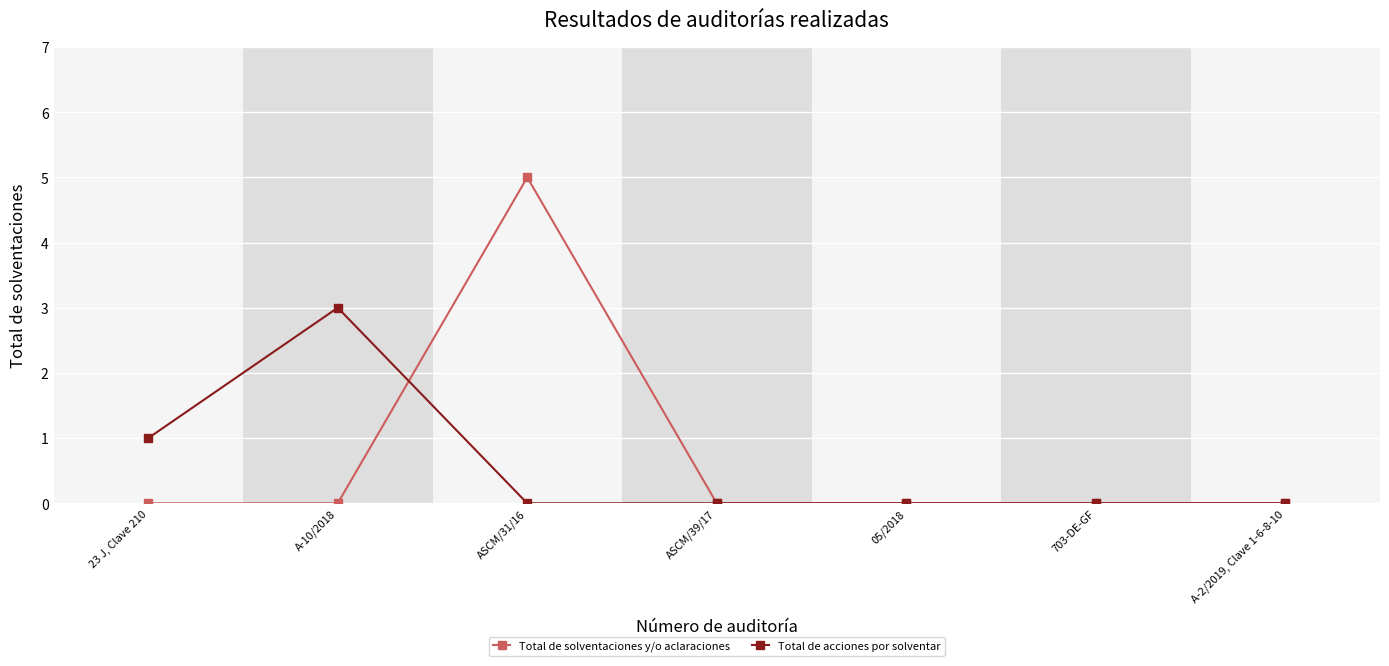

What is the difference between the maximum and minimum values in the Total de acciones por solventar series?

3